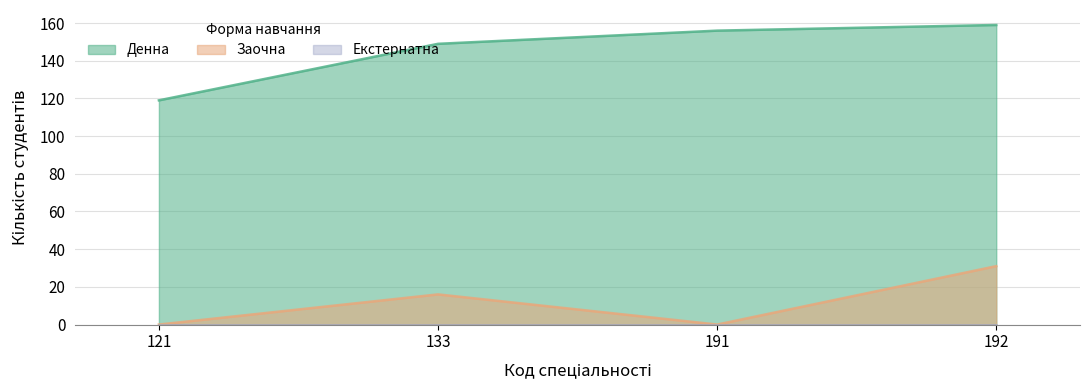

At which label is Екстернатна closest to 0?

121